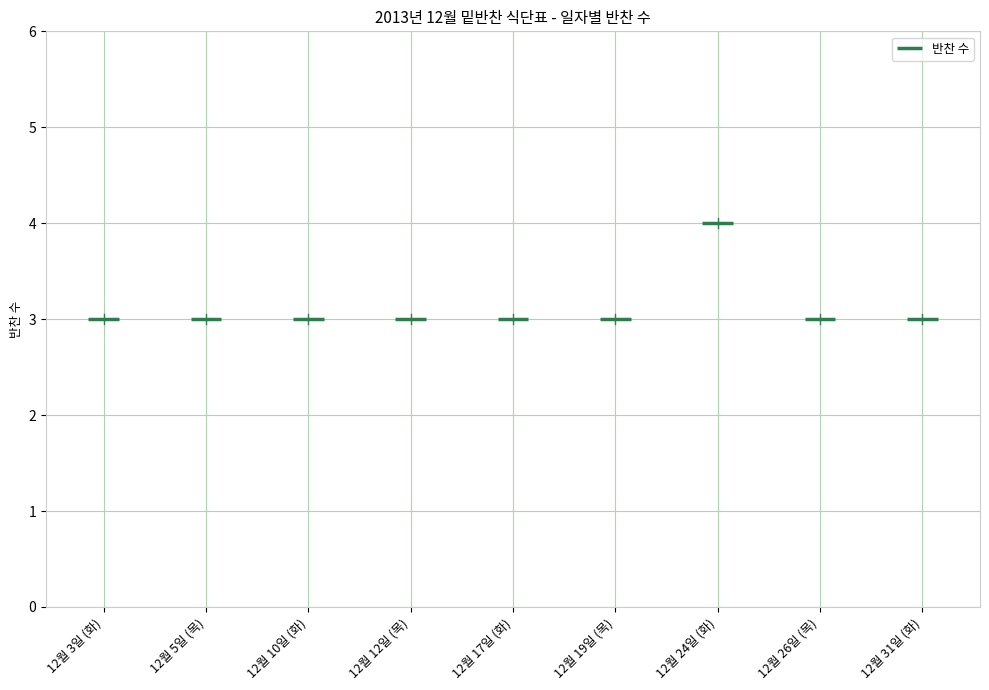

Where is the first local maximum?

12월 24일 (화)